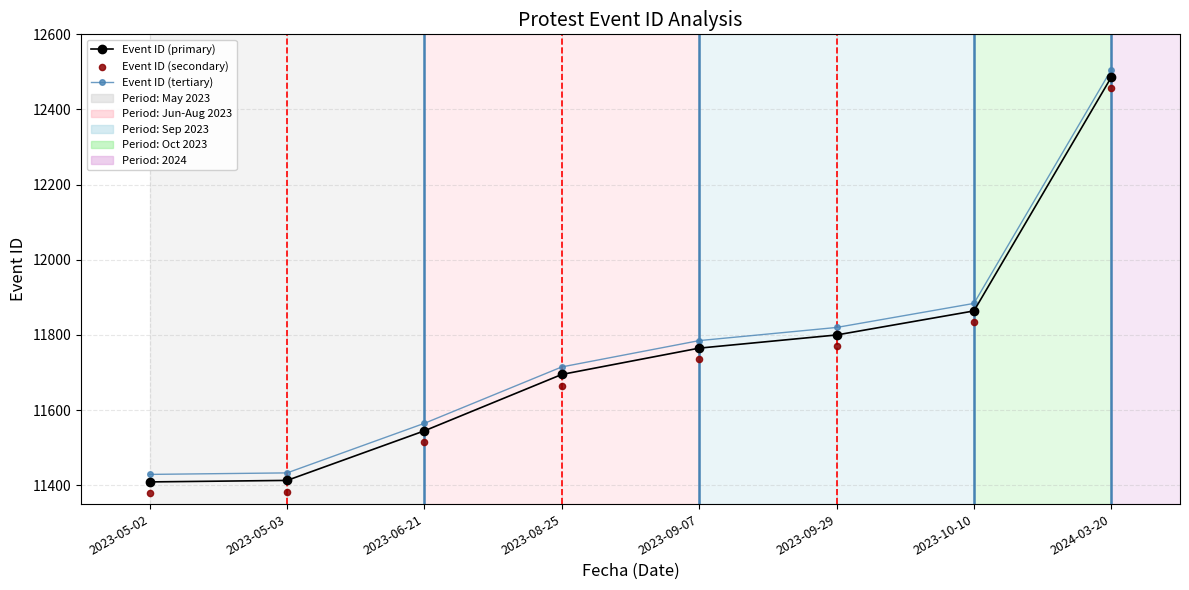

What is the total value across all series at 2023-05-03?

34229